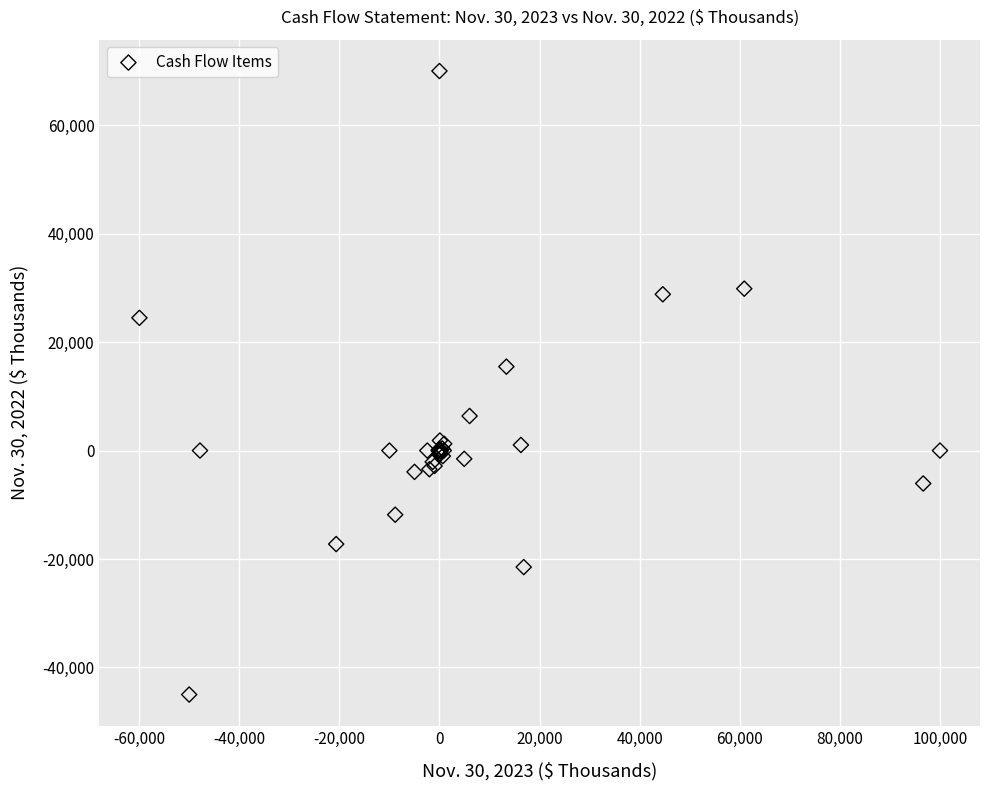

What Y value in the scatter plot is closest to 12500?

15478